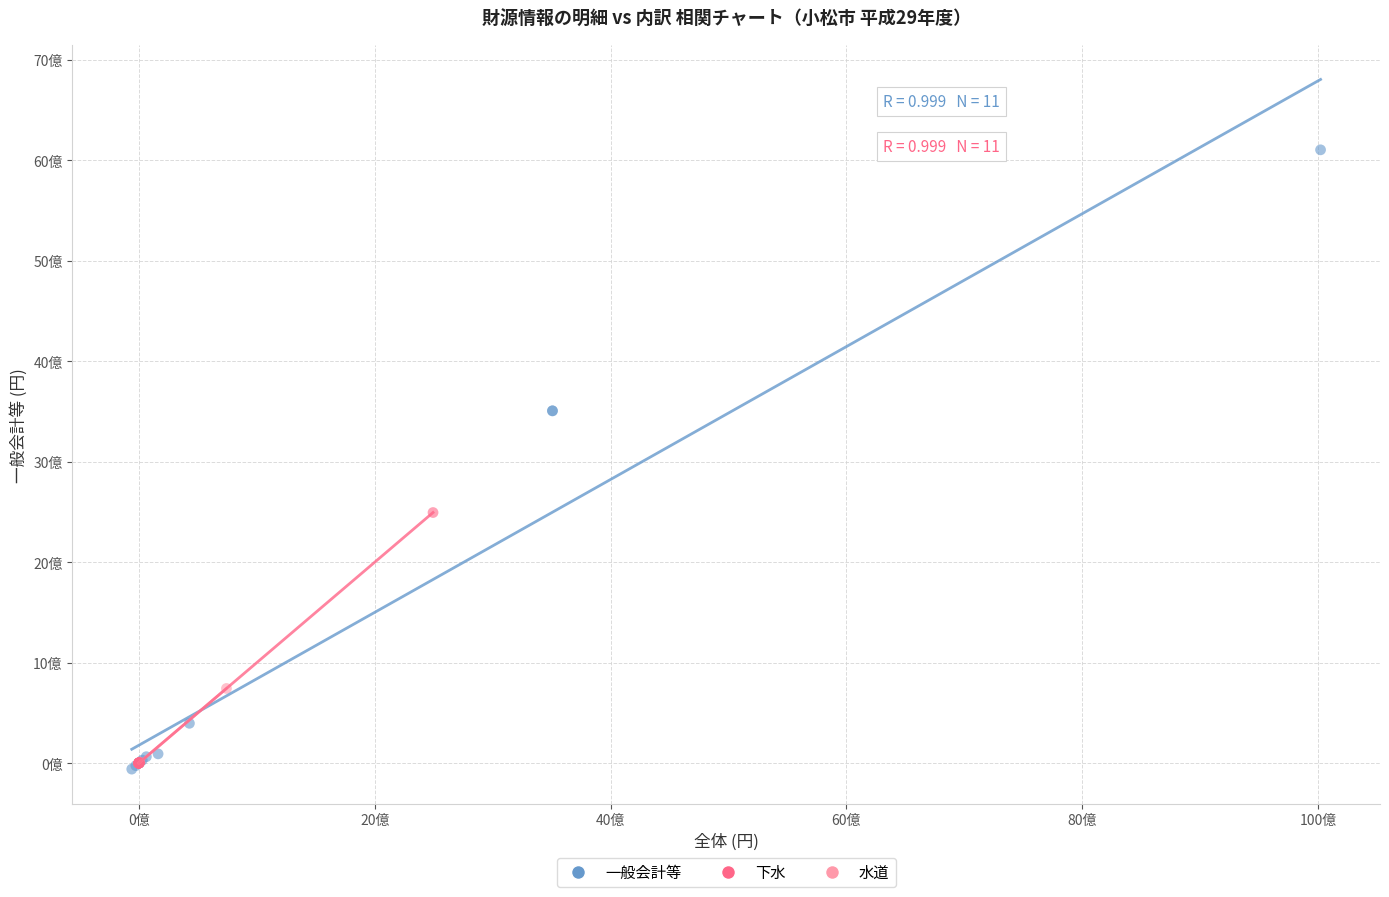

What are all the series names shown in the legend?

一般会計等, 下水, 水道